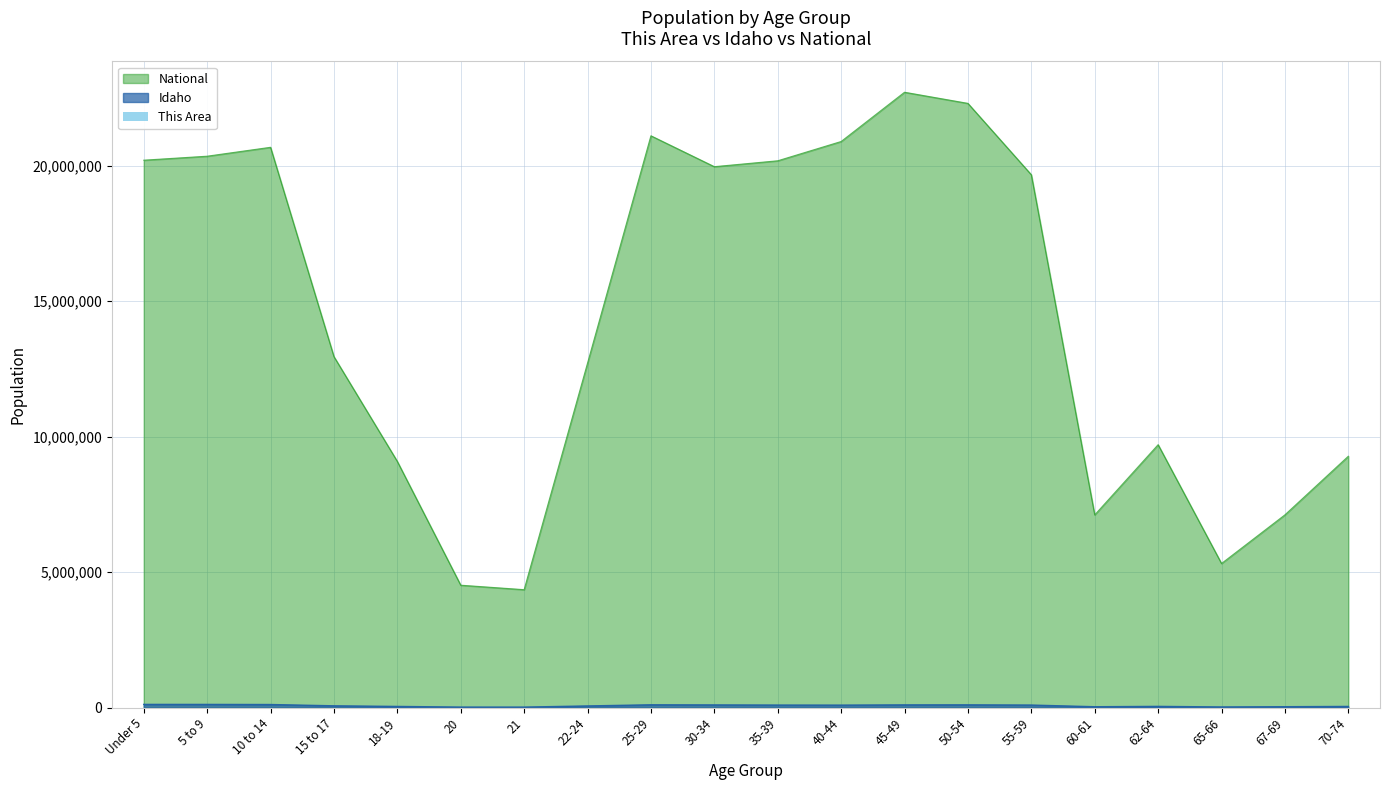

The value of National at 45-49 is 37731347. True or false?

False